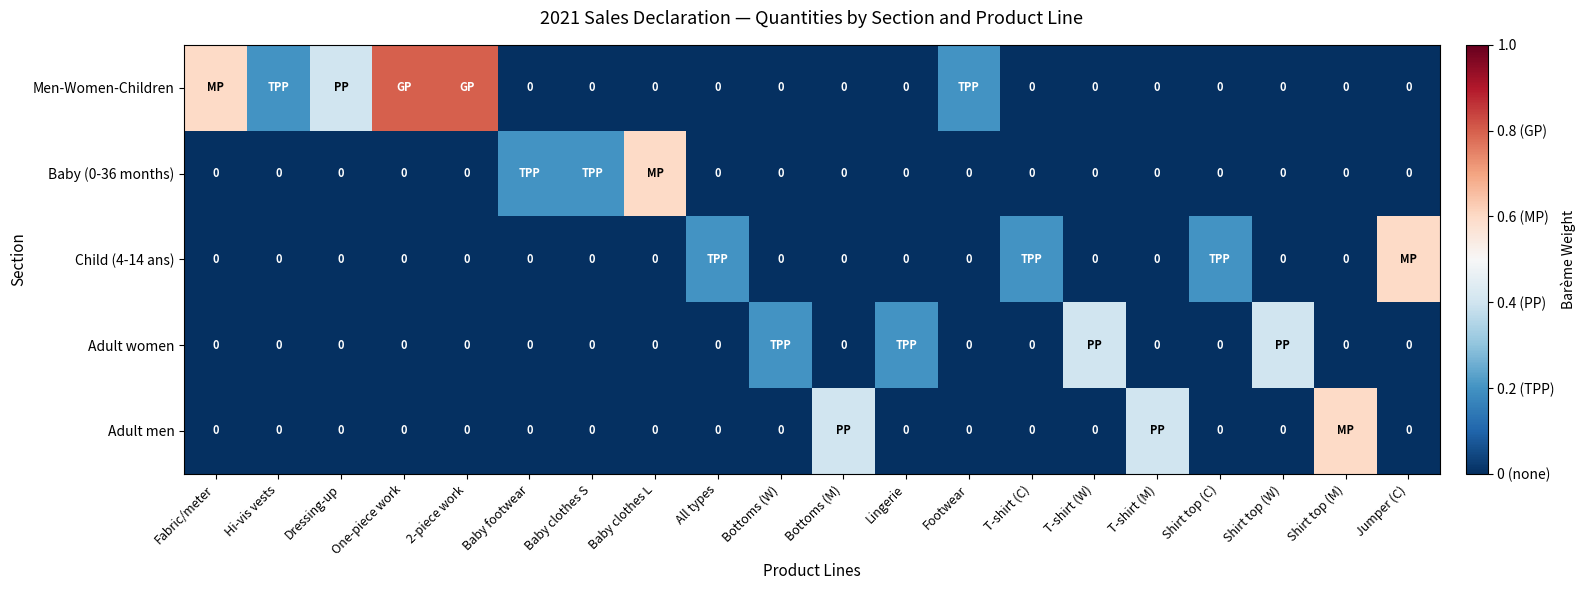

Which series changed the most between One-piece work and Bottoms (W)?

Men-Women-Children